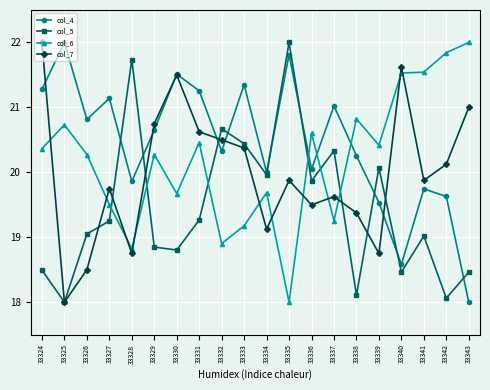

The col_5 series shows 3.6 at 33338. True or false?

False